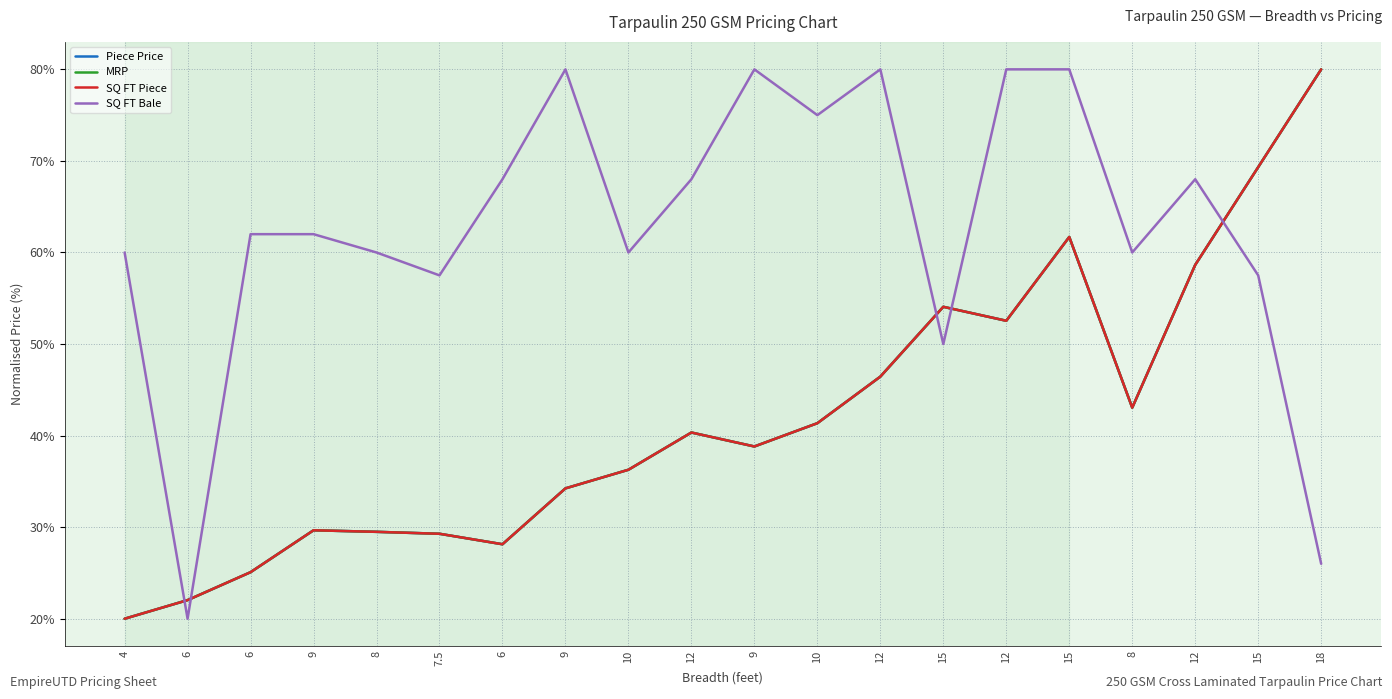

Does the chart have visible grid lines?

Yes